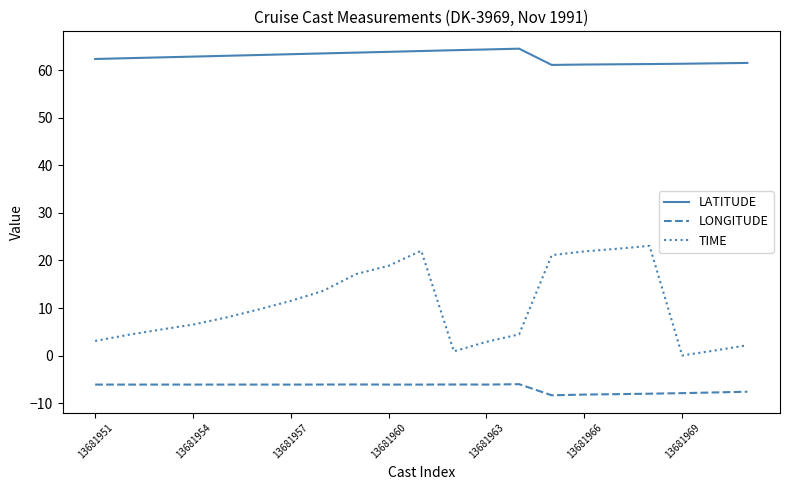

How many lines are shown in the chart?

3